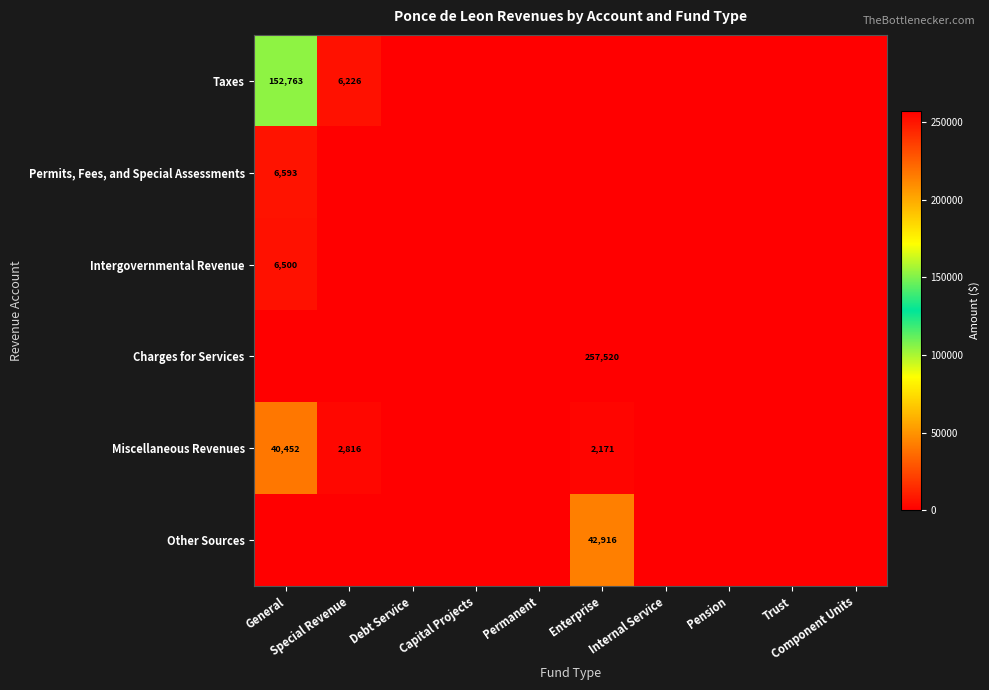

What is the sum of all Other Sources values?

42916